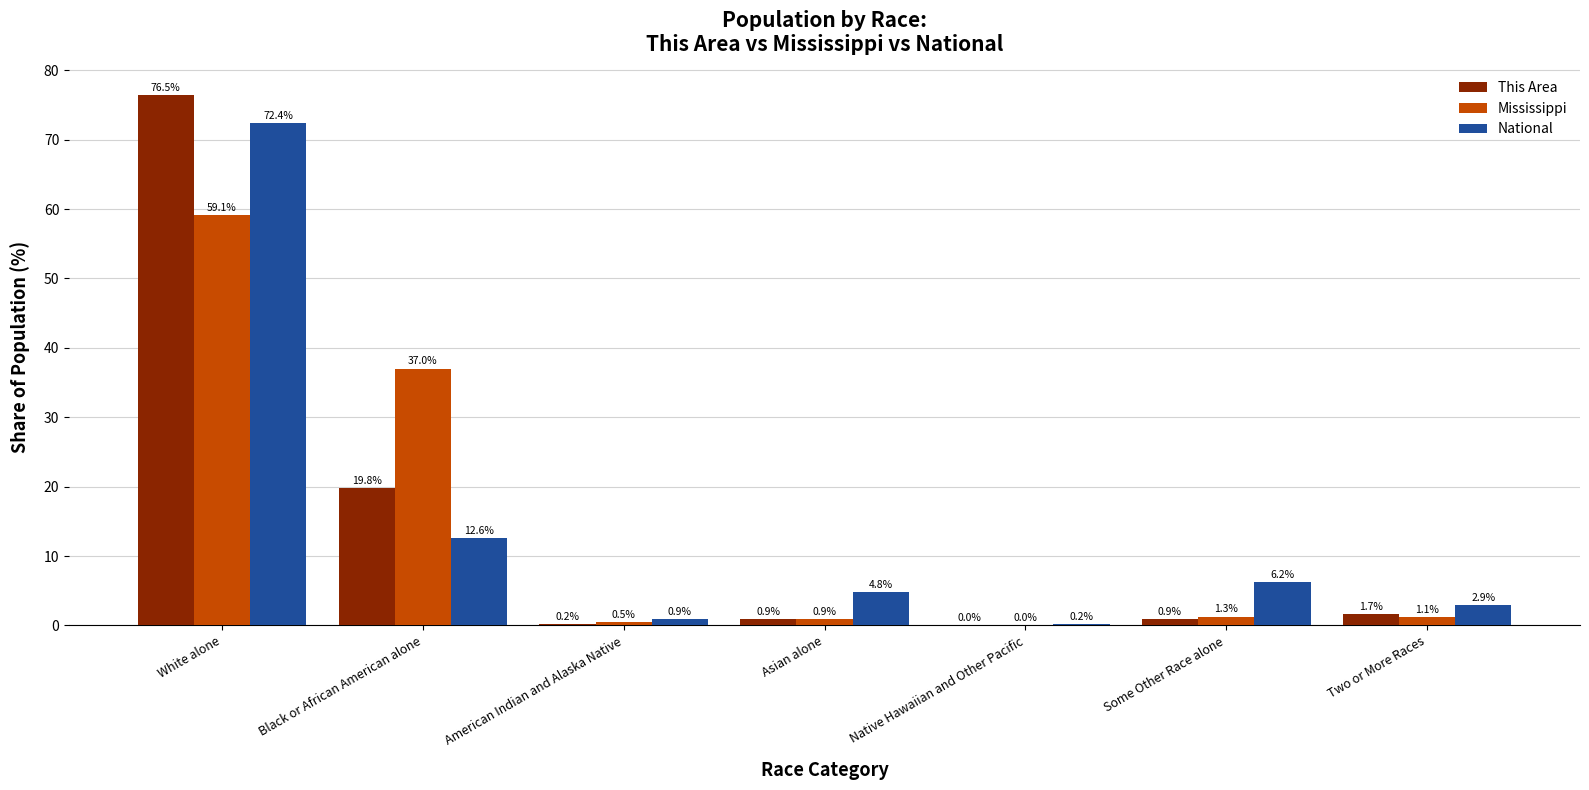

Is it true that Mississippi equals 0.5 at American Indian and Alaska Native?

True